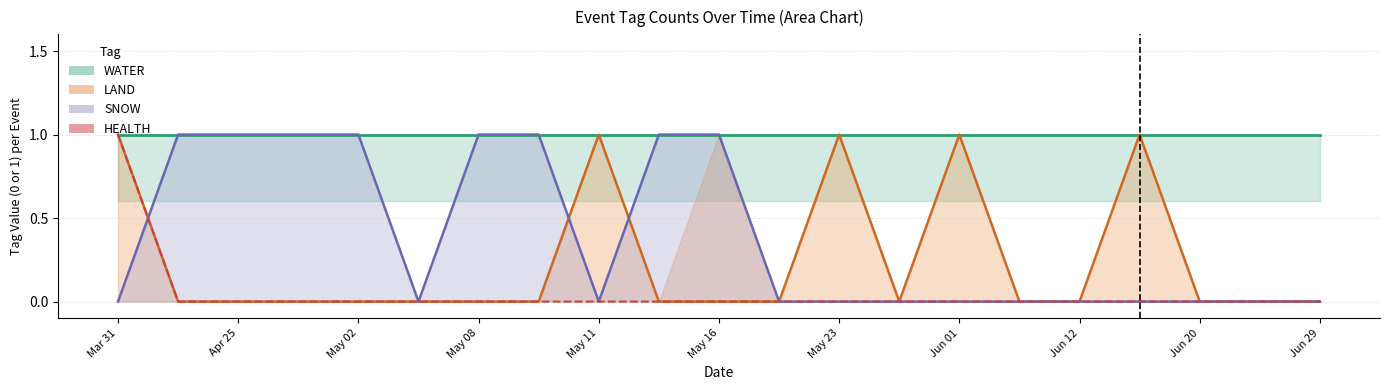

True or false: WATER (line) has more than 0 points higher than both neighbors.

False